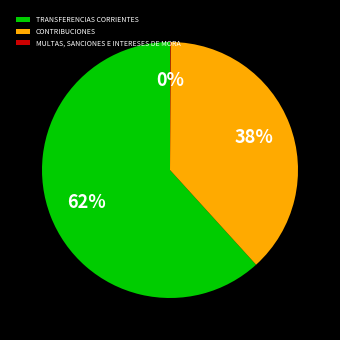

To the nearest percent, what portion does CONTRIBUCIONES represent?

38%